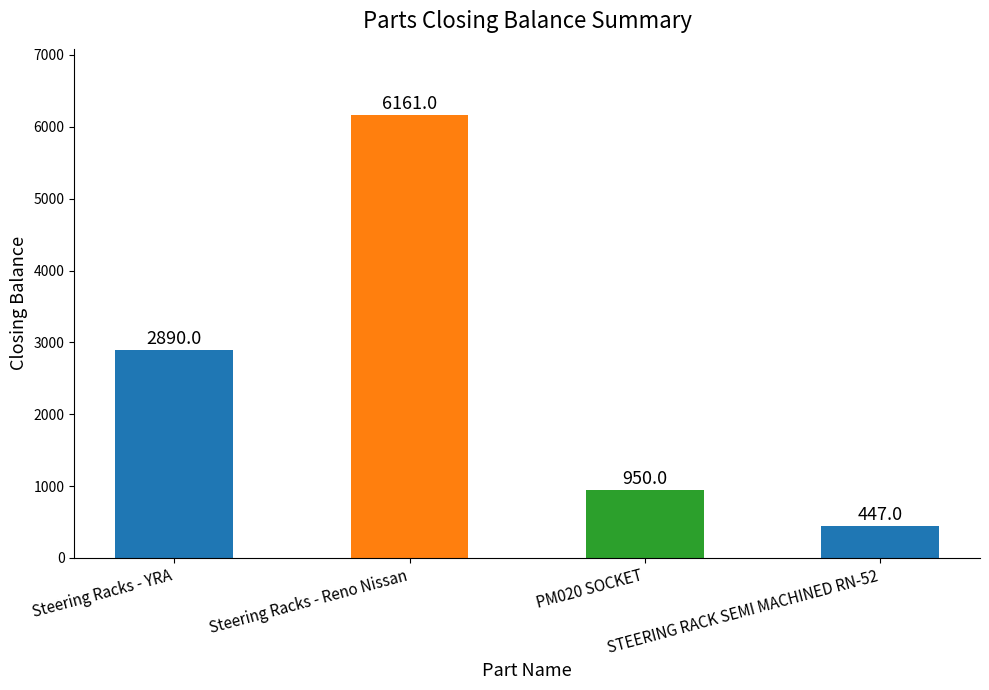

The value at Steering Racks - Reno Nissan is 6161. True or false?

True